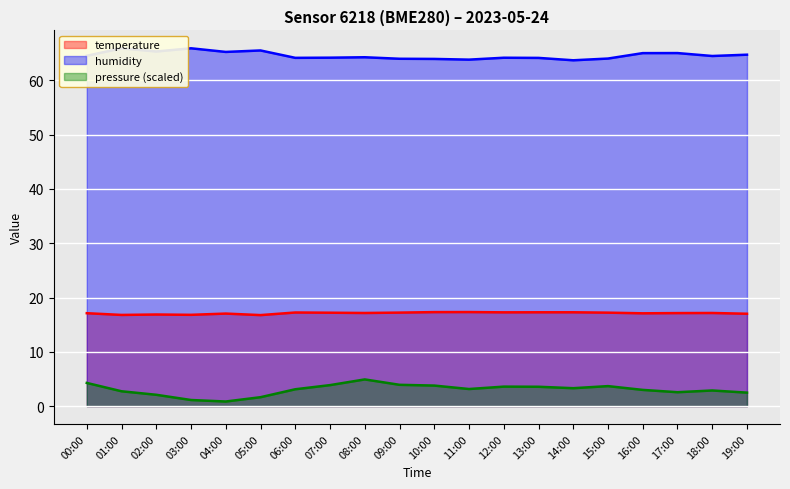

How many interior local valleys does the pressure series have?

4